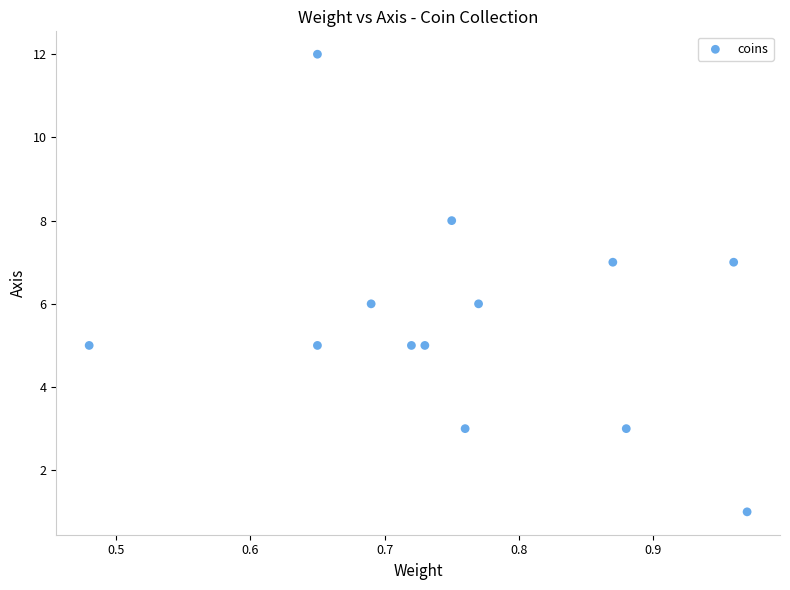

What is the range of Y values (max minus min)?

11